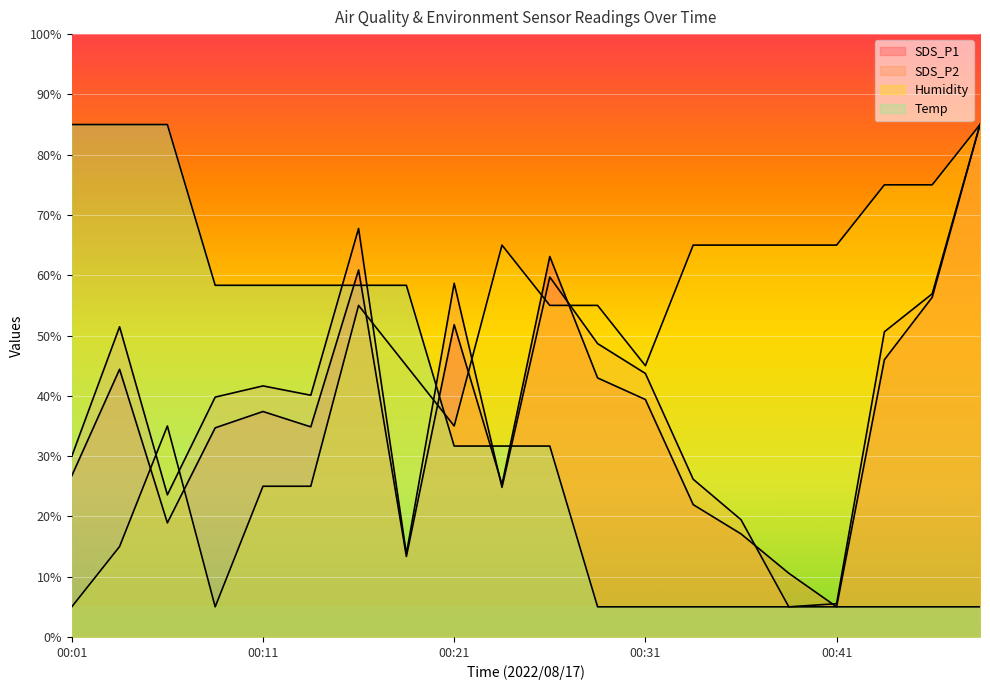

What is the sum of all SDS_P1 values?

735.8